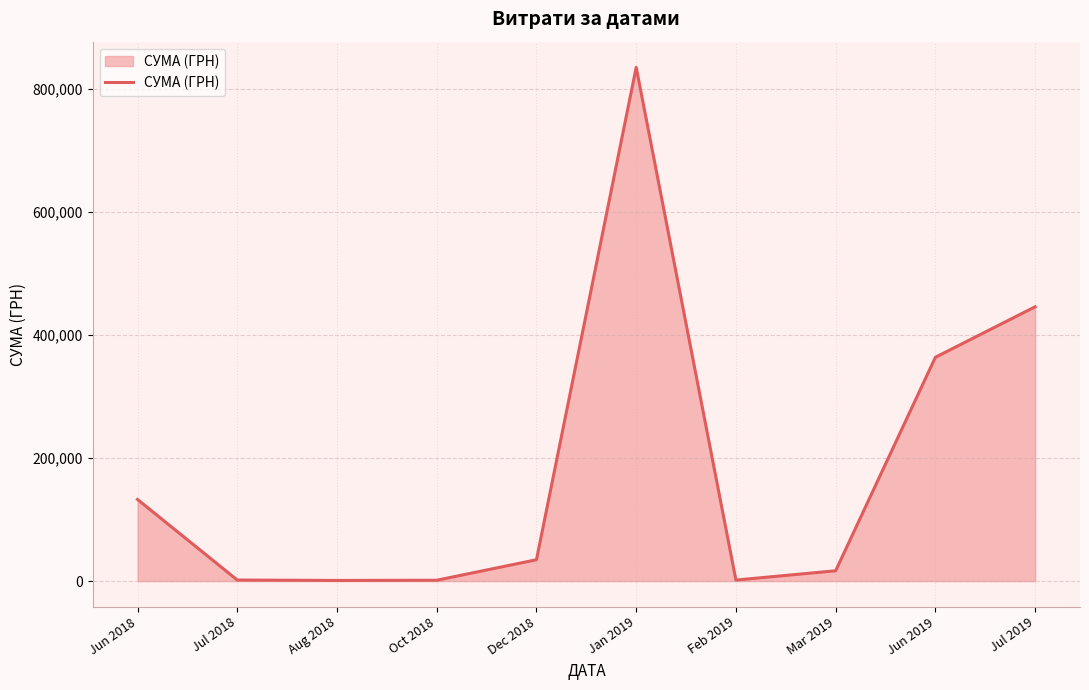

What is the ratio of the value at Jan 2019 to the value at Aug 2018?

835.0